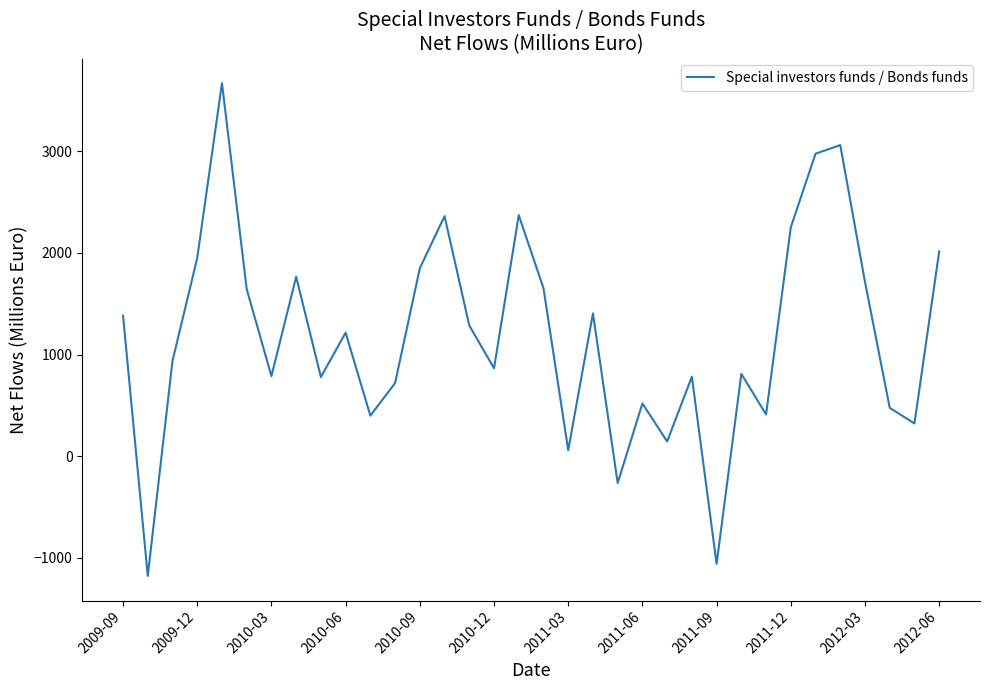

What is the smallest value displayed?

-1178